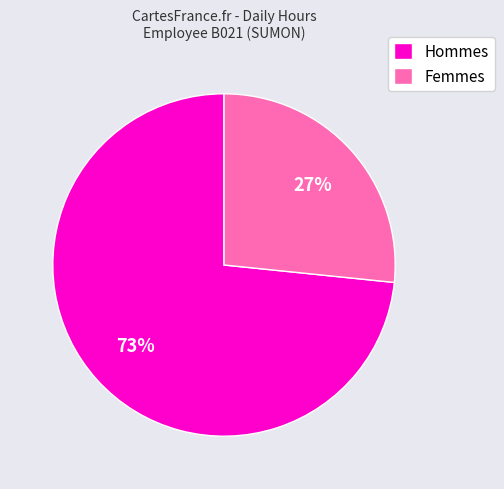

Do Femmes and Hommes together represent more than half of the pie?

Yes